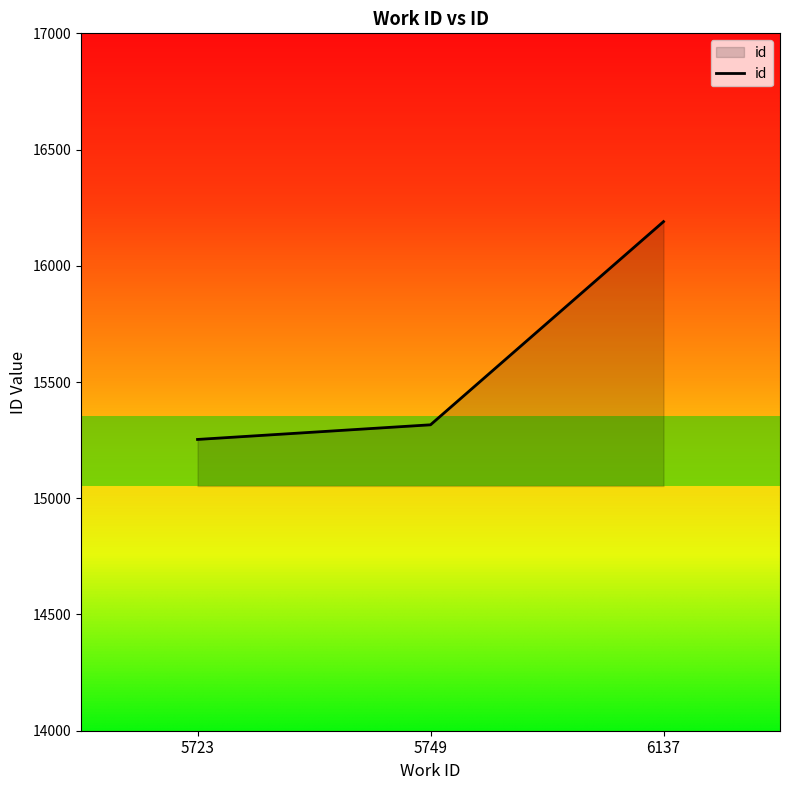

List the labels in order of value, smallest first.

5723, 5749, 6137